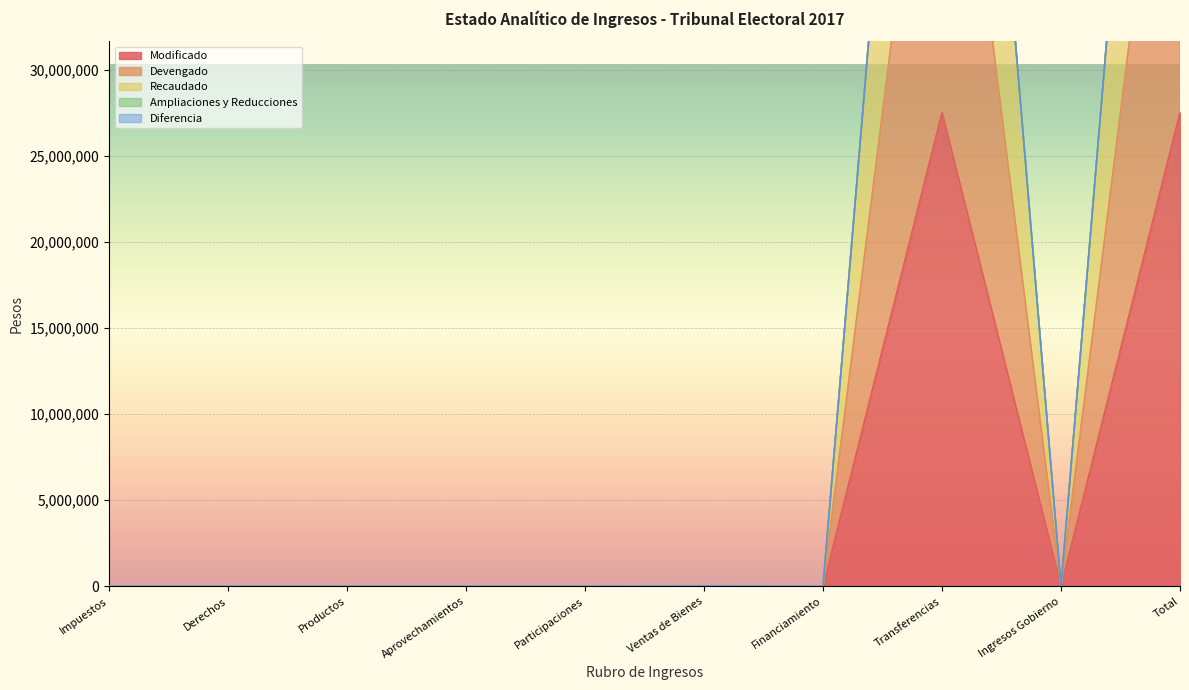

What is the sum of the Recaudado values at Financiamiento and Ventas de Bienes?

9208.2